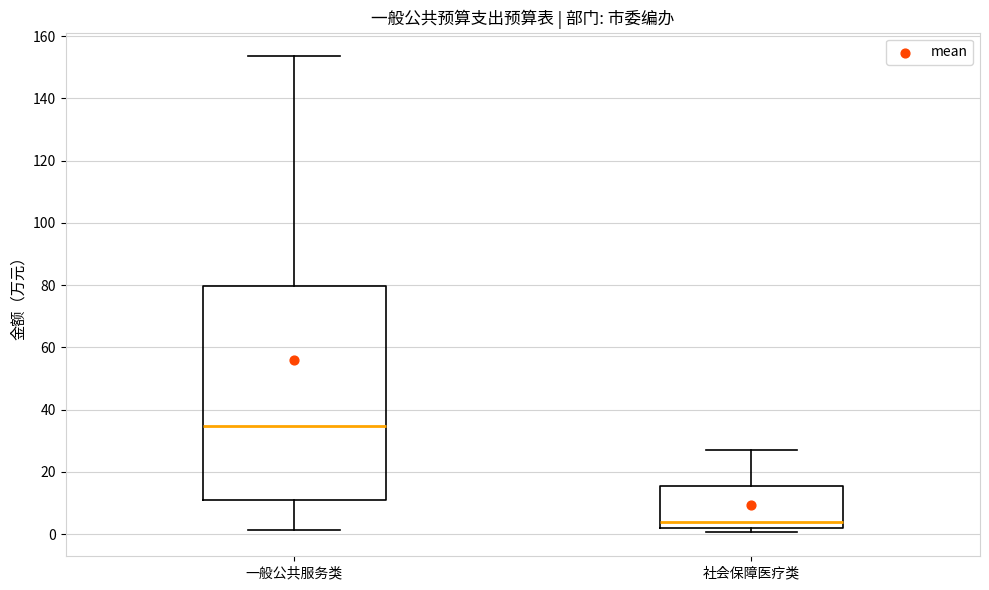

Comparing the boxes themselves (not the whiskers), which one is the tallest?

一般公共服务类